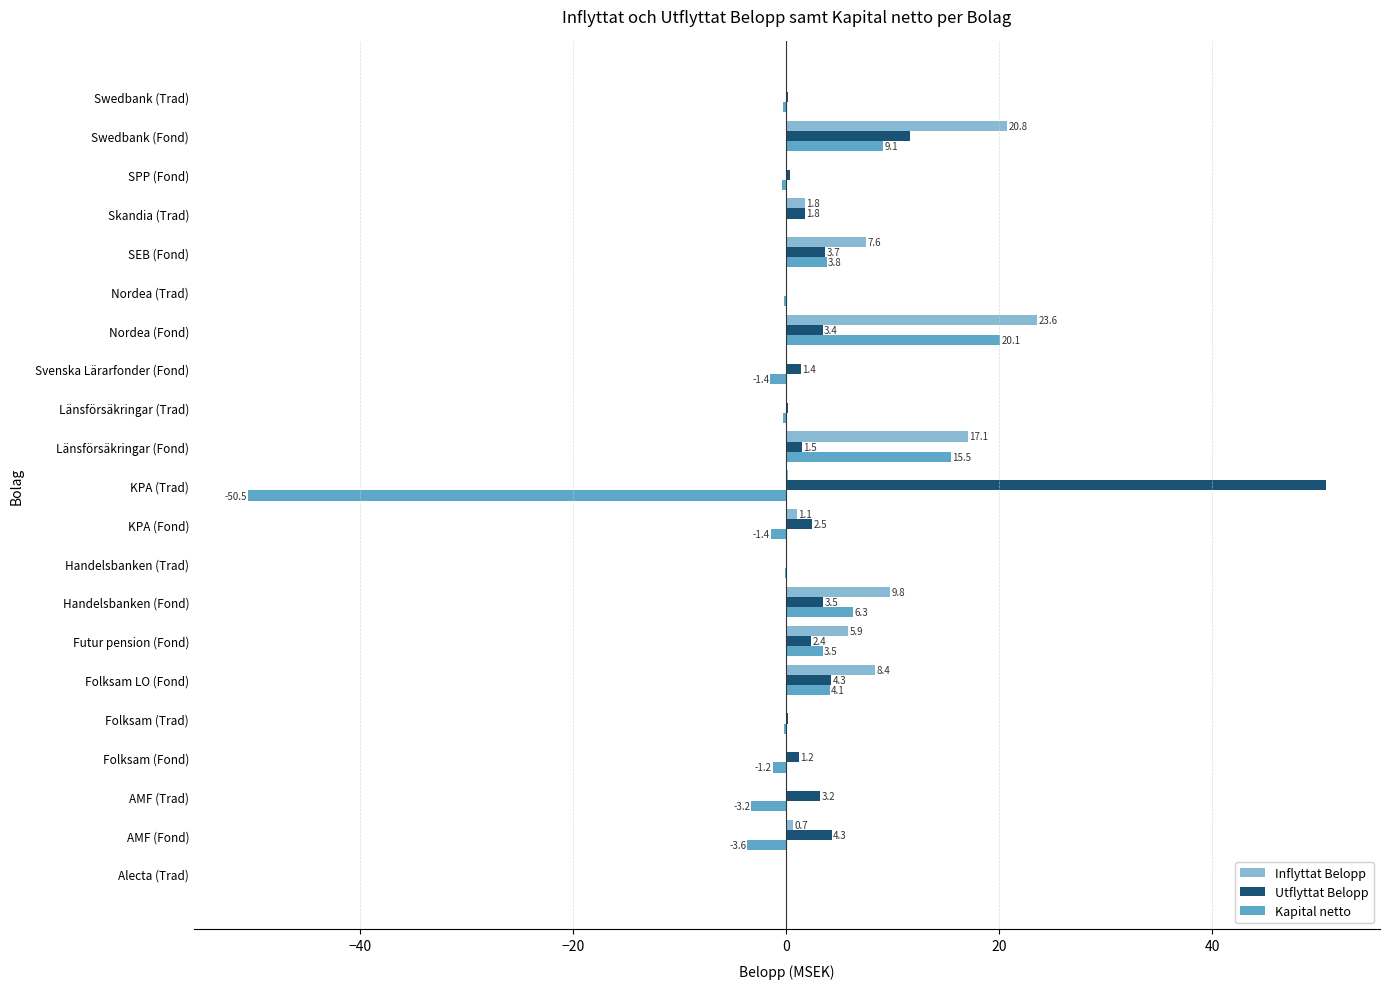

What is the total value across all series at AMF (Fond)?

1.4